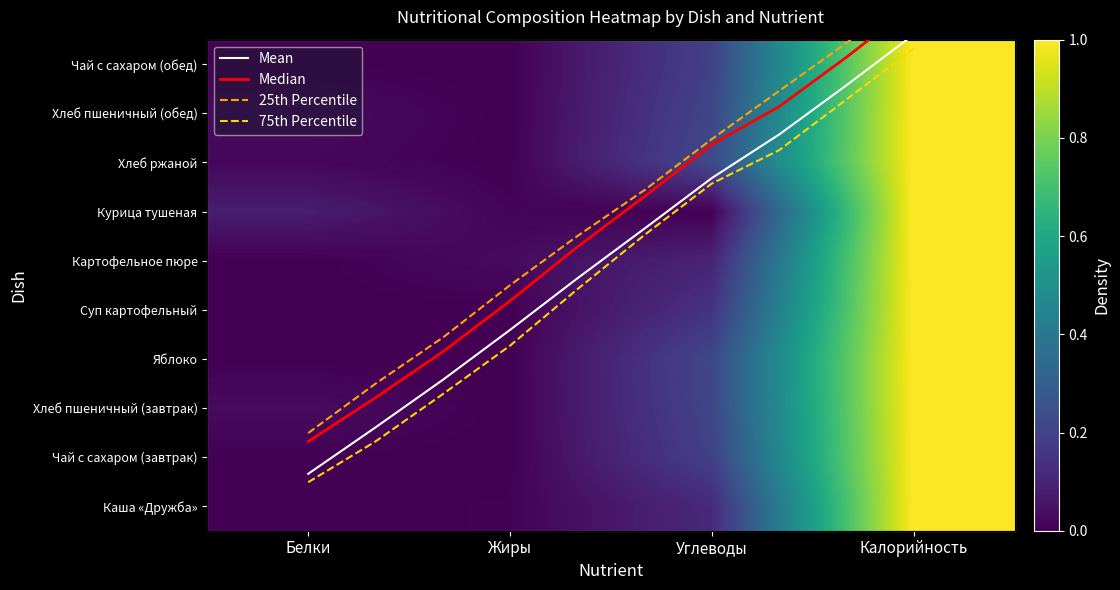

At Калорийность, list the series in order from smallest to largest.

Каша «Дружба», Чай с сахаром (завтрак), Хлеб пшеничный (завтрак), Яблоко, Суп картофельный с макаронами и курицей, Картофельное пюре, Курица, тушеная с морковью, Хлеб ржаной, Хлеб пшеничный (обед), Чай с сахаром (обед)